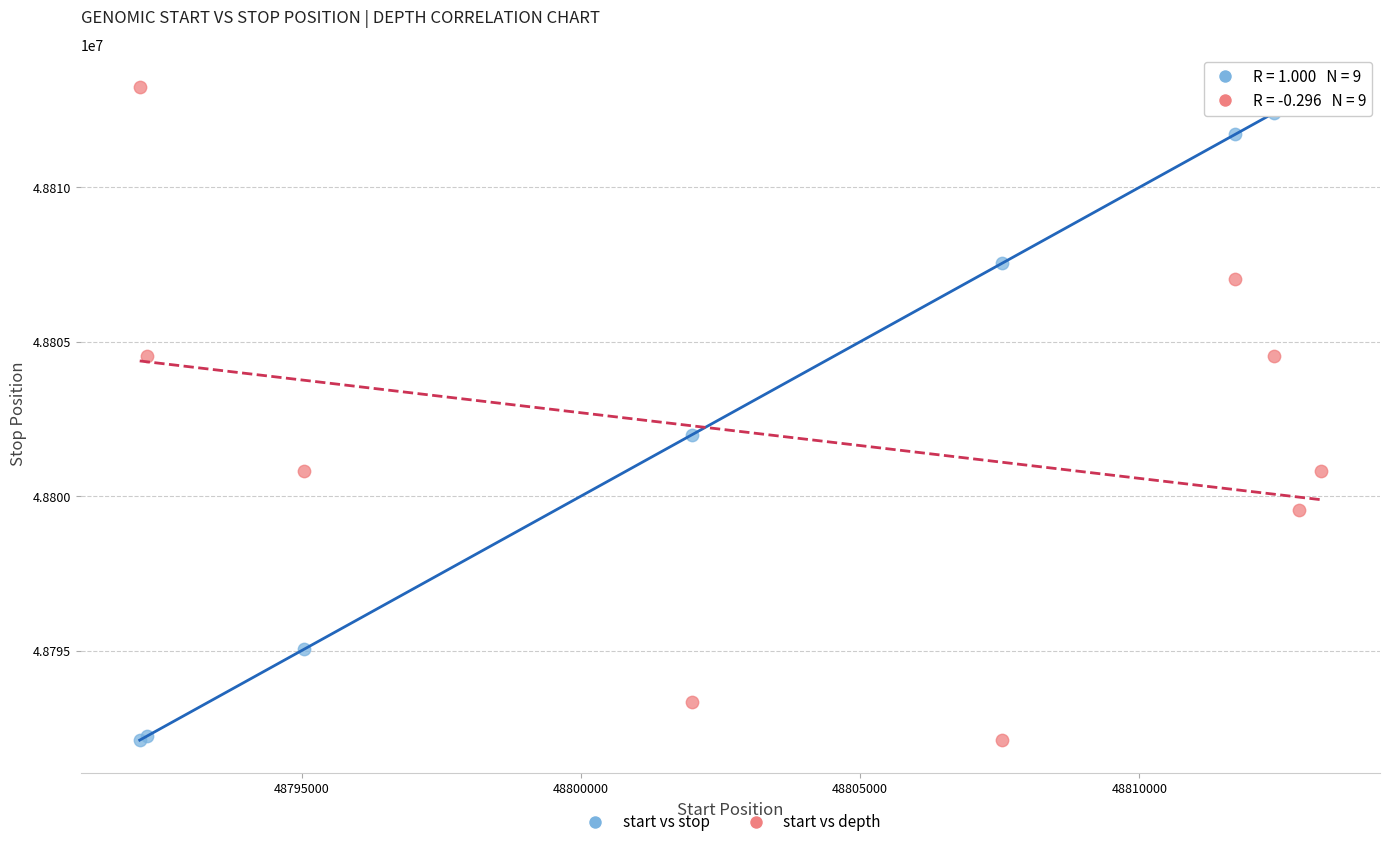

Across all series, what Y value is closest to 48802676?

48801981